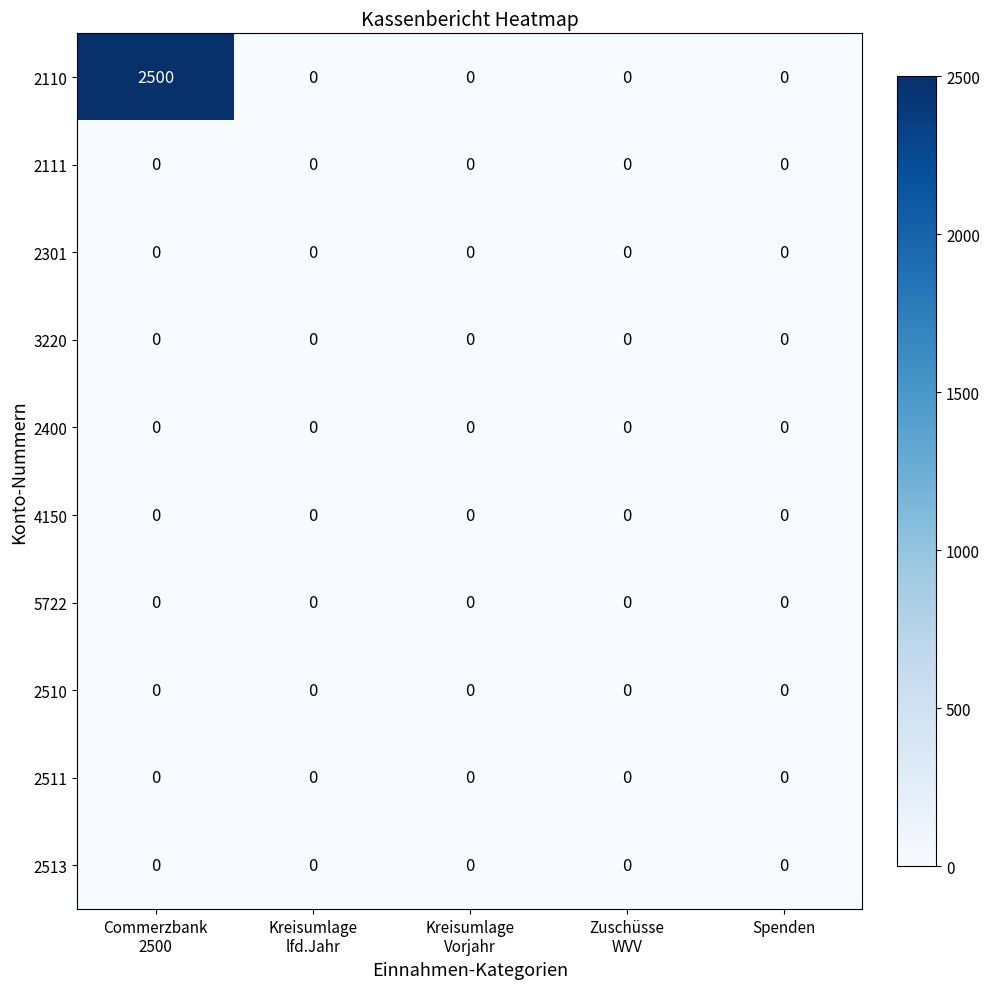

The 4150 series shows 0 at Spenden. True or false?

True